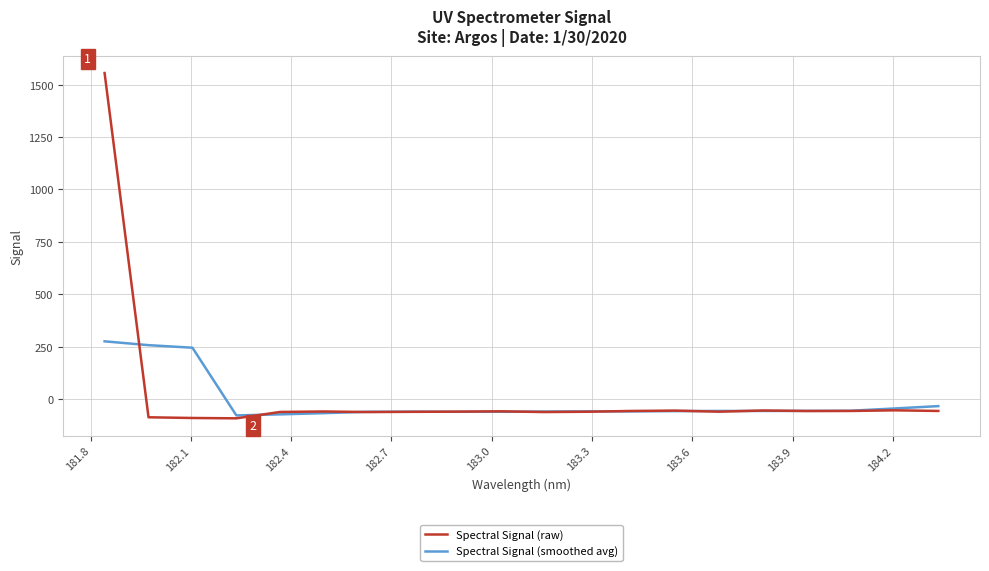

Which series has the widest spread of values?

Spectral Signal (raw)